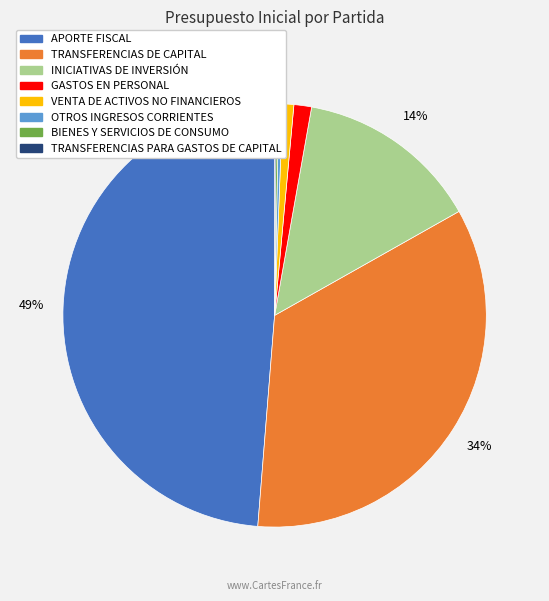

Is there a majority slice in this chart?

No